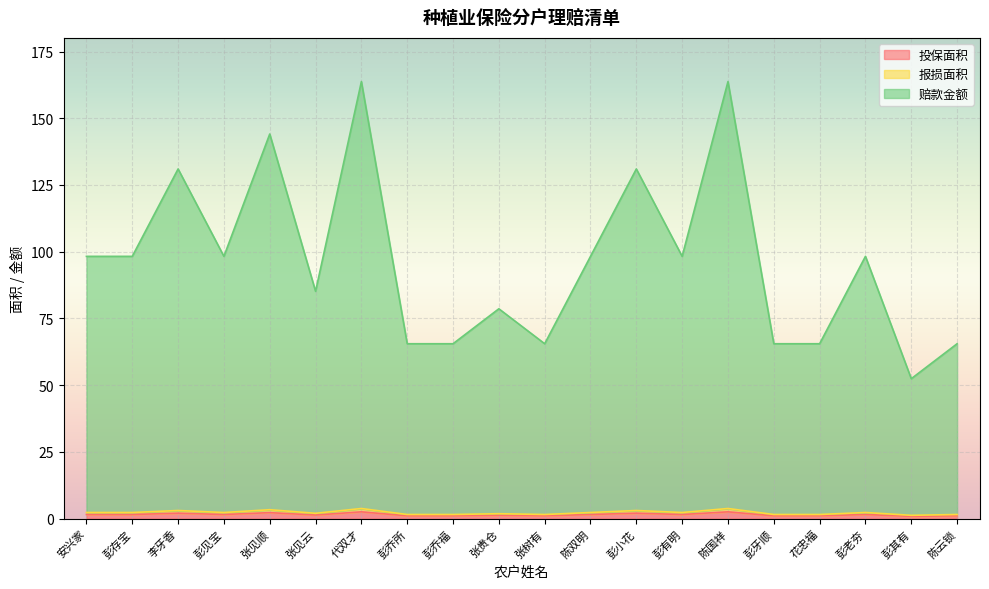

What is the difference between the 报损面积 values at 彭老夯 and 张贵仓?

0.5